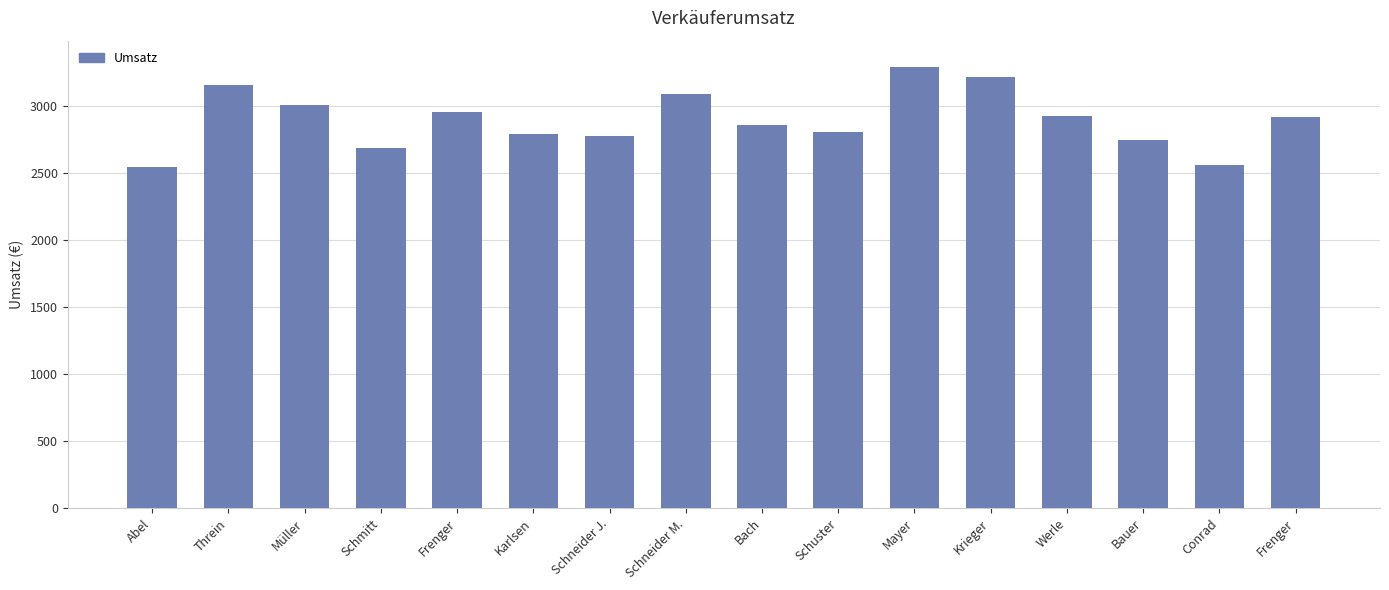

Where is the data nearest to the value 2917?

Frenger